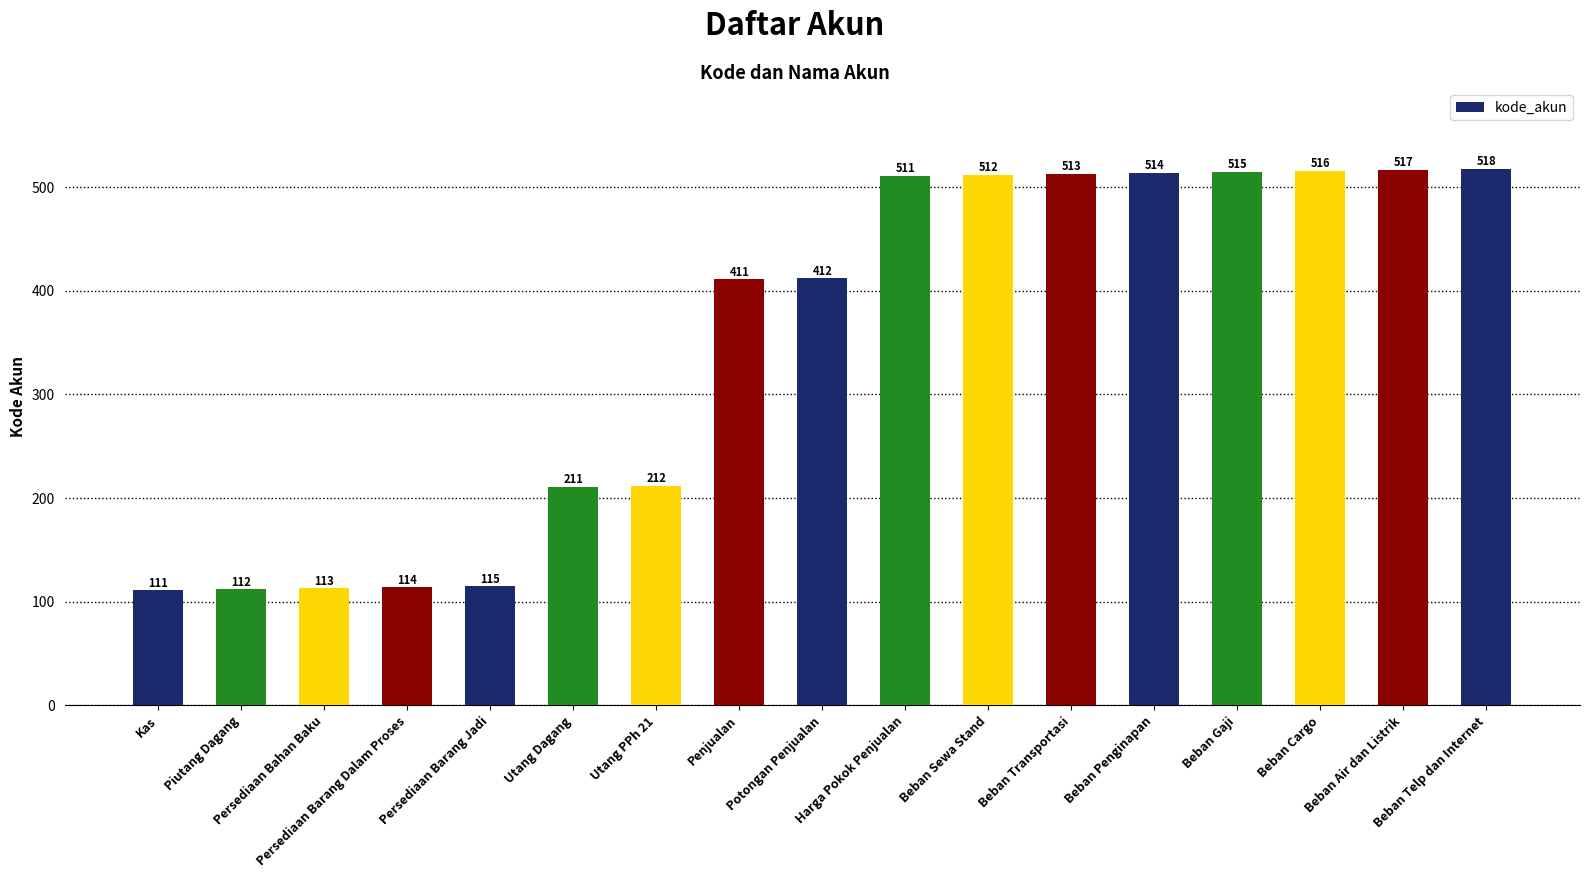

What is the label of the 15th bar from the right?

Persediaan Bahan Baku